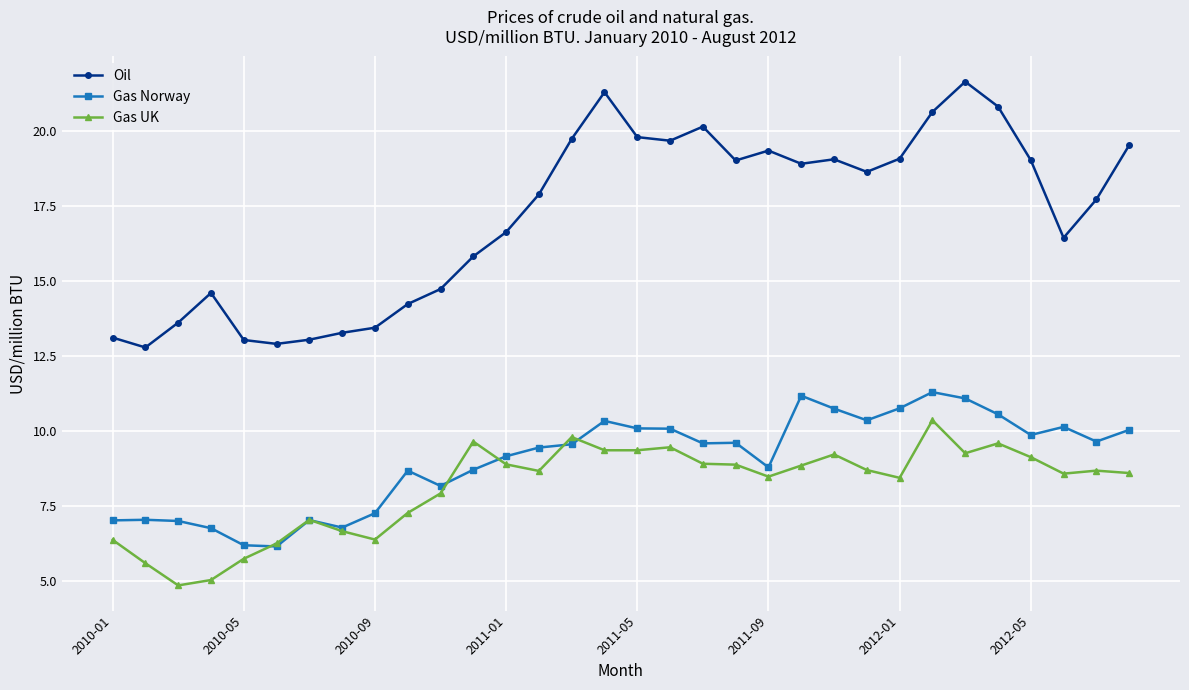

Which series has the largest total across all categories?

Oil